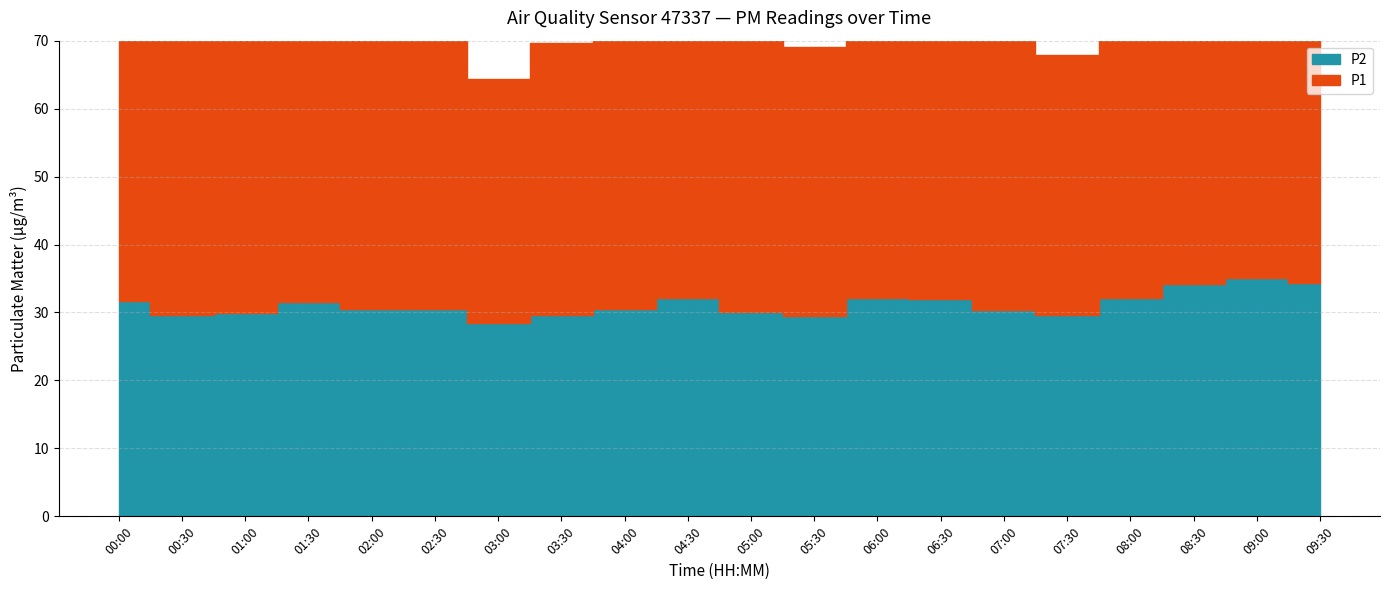

True or false: P1 and P2 cross at least once.

False